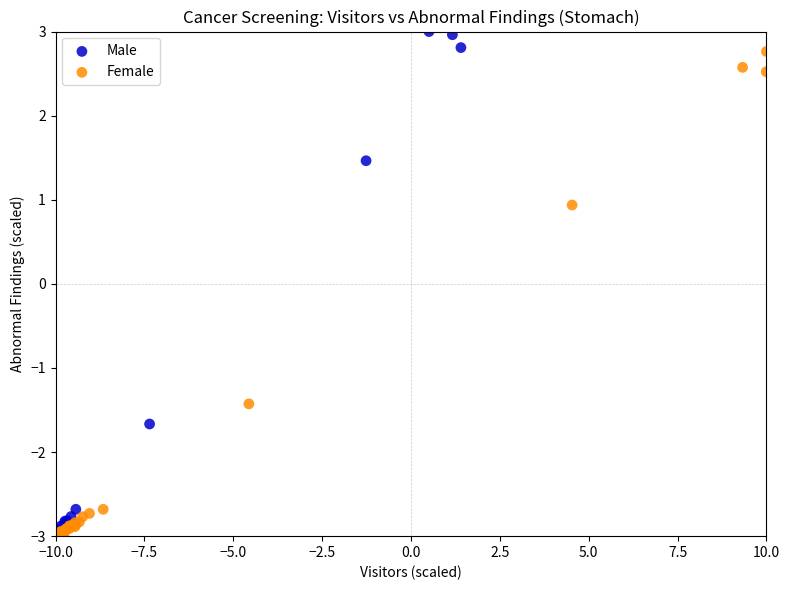

What are all the series names shown in the legend?

Male, Female